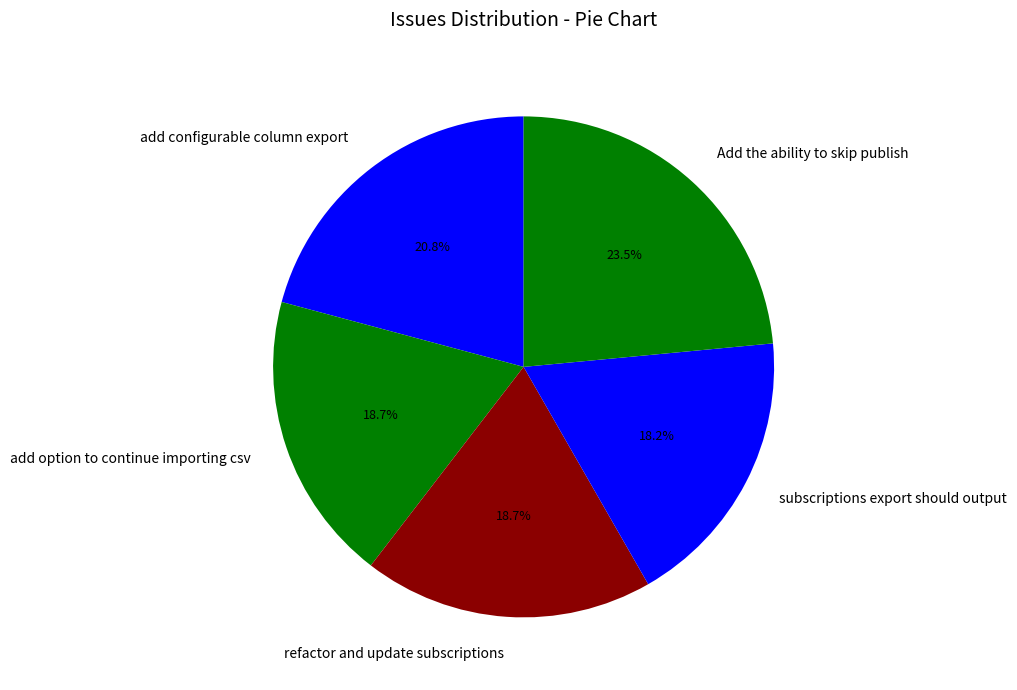

How many slices are in this pie chart?

5